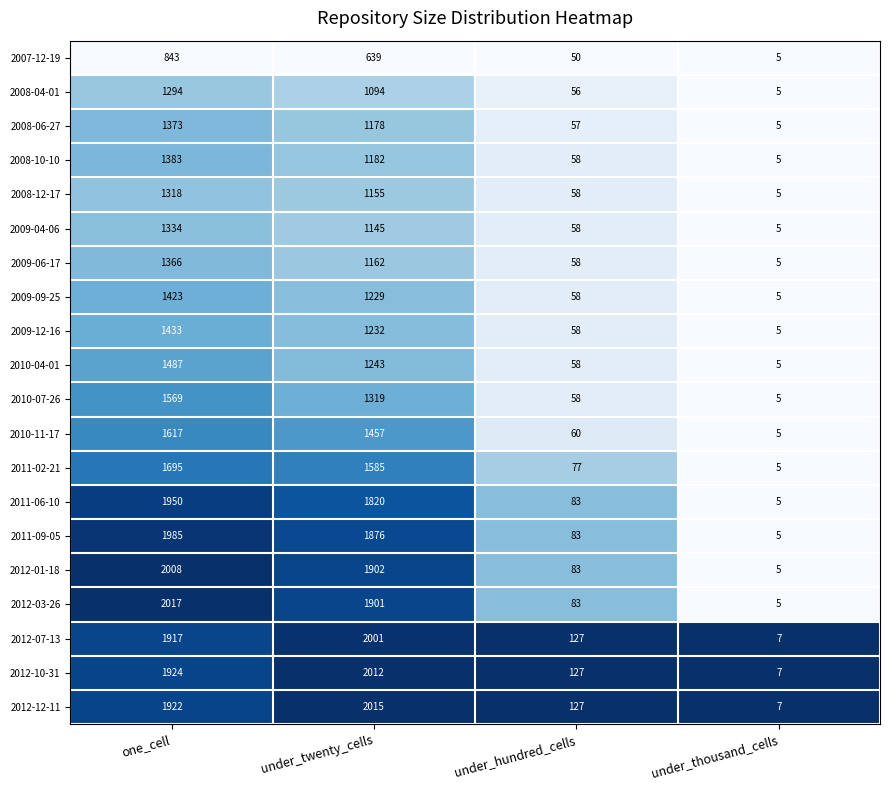

List the series in order of their peak value, lowest first.

2007-12-19, 2008-04-01, 2008-12-17, 2009-04-06, 2009-06-17, 2008-06-27, 2008-10-10, 2009-09-25, 2009-12-16, 2010-04-01, 2010-07-26, 2010-11-17, 2011-02-21, 2011-06-10, 2011-09-05, 2012-07-13, 2012-01-18, 2012-10-31, 2012-12-11, 2012-03-26